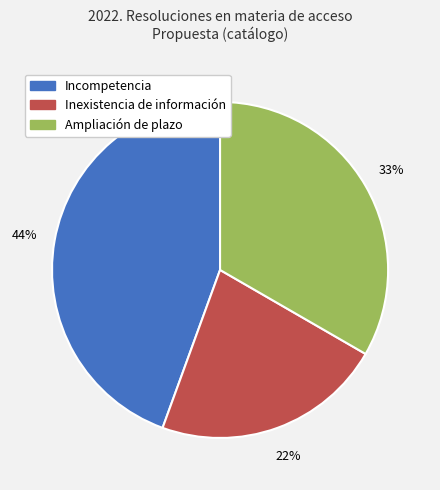

How many segments does this pie chart have?

3